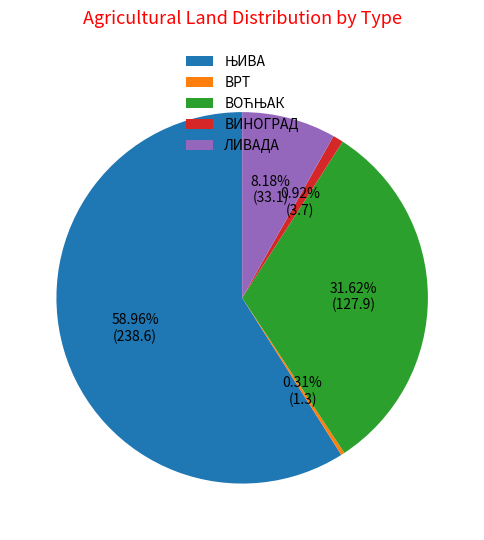

Approximately how many times larger is the value at ВРТ compared to ВИНОГРАД?

0.3